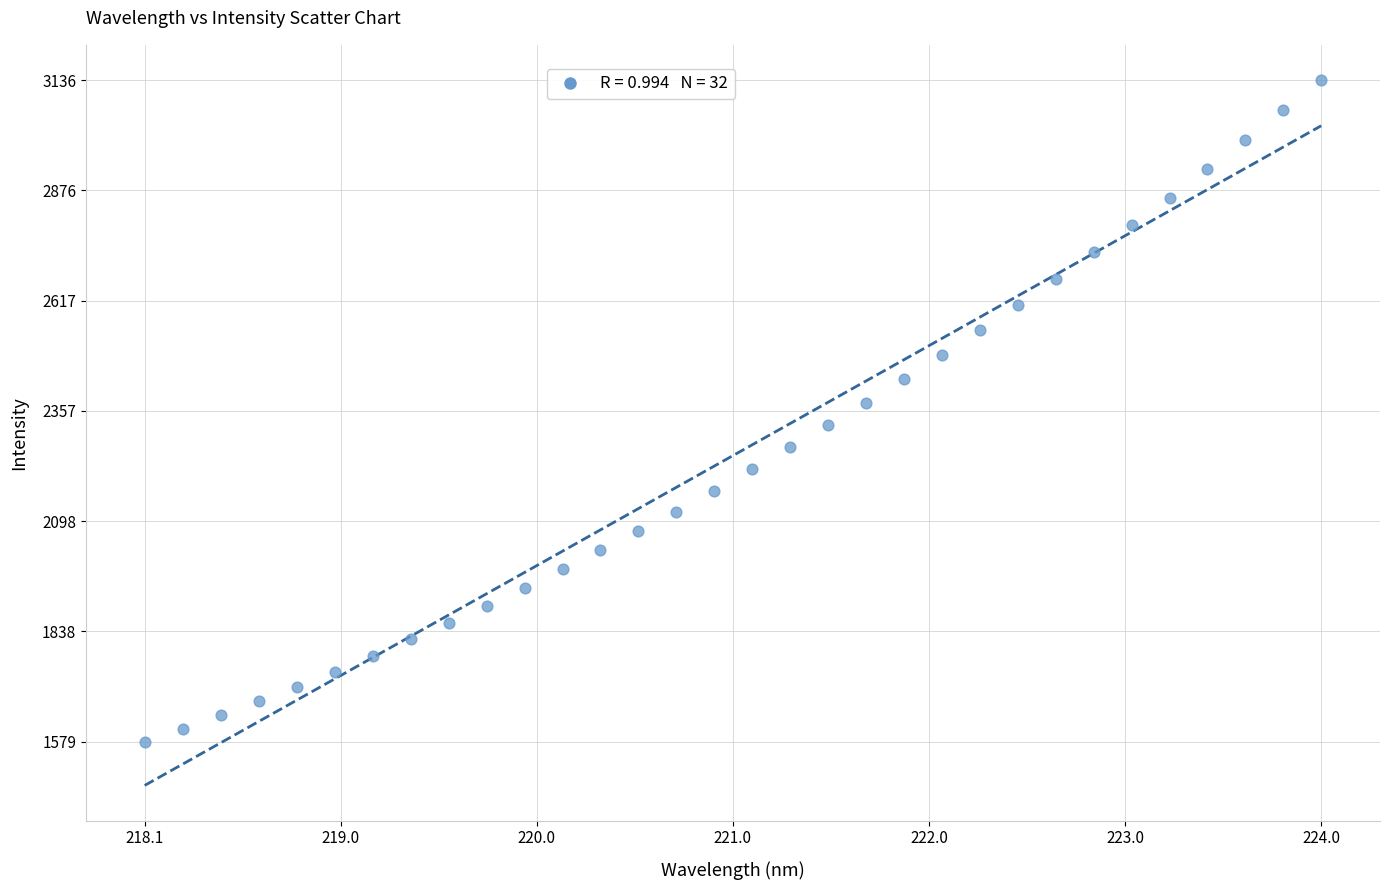

What is the range of X values (max minus min)?

5.9